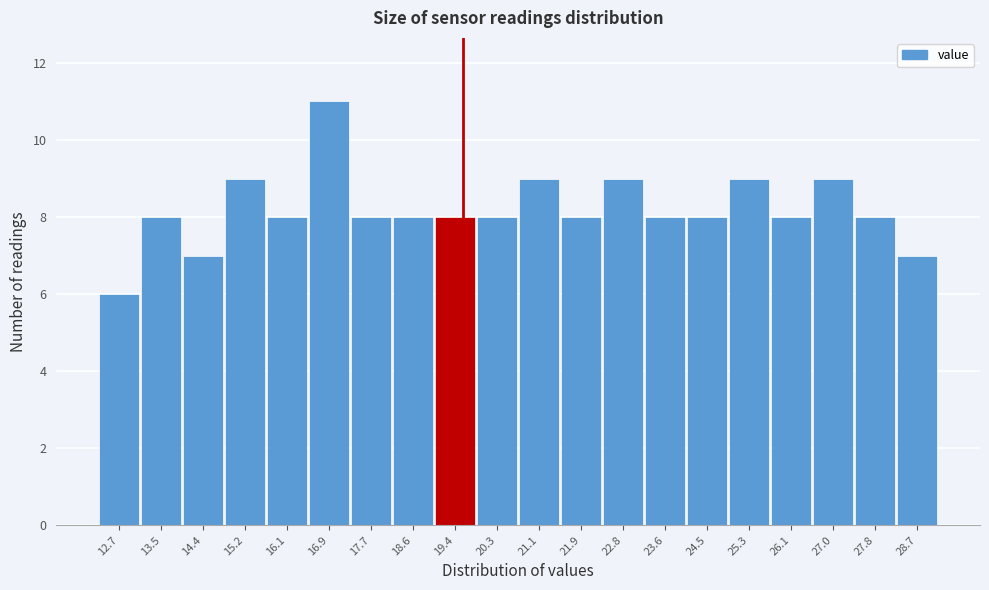

Reading left to right, extract all data points from this chart.

6	8	7	9	8	11	8	8	8	8	9	8	9	8	8	9	8	9	8	7